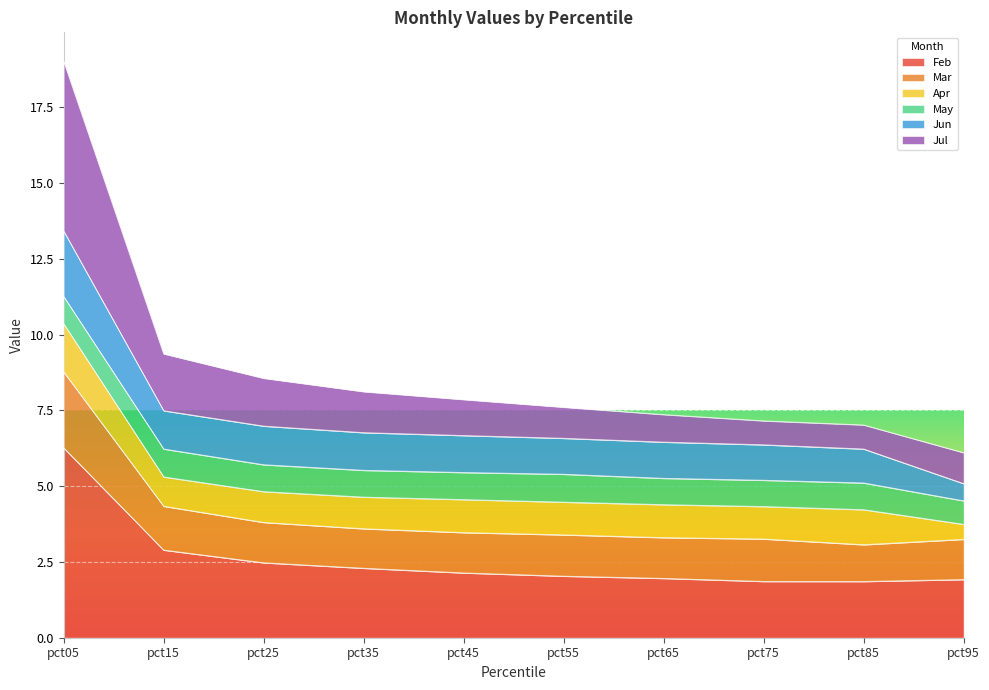

What is the minimum value for Feb?

1.9